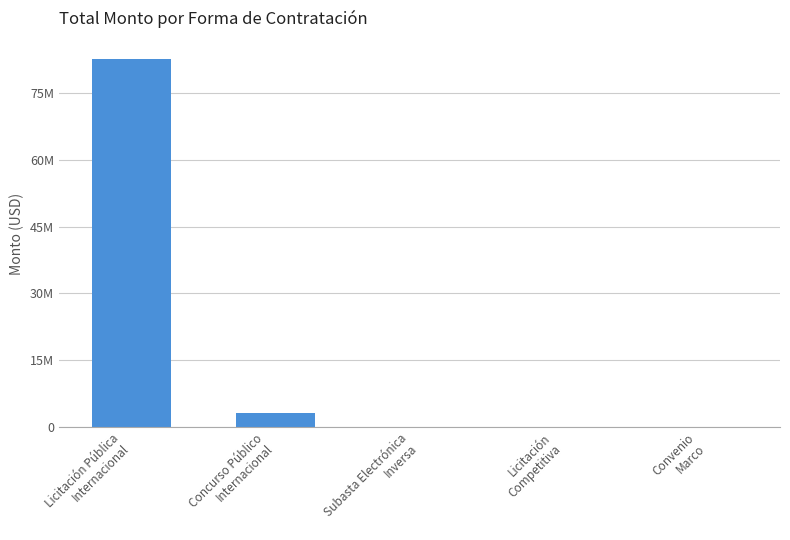

The chart shows a value of 533.4 at Convenio
Marco. True or false?

False